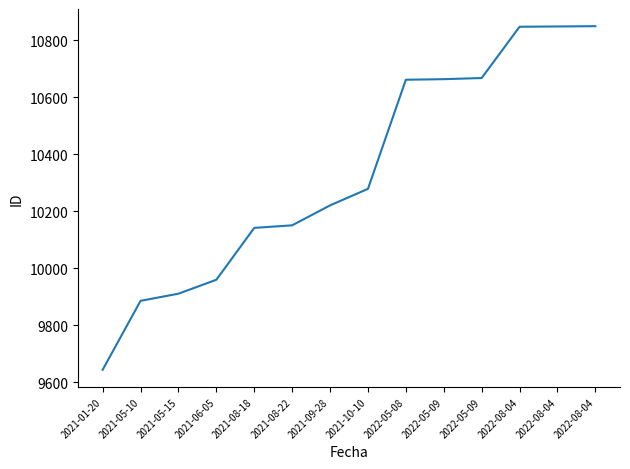

Does the chart display data point markers on the line(s)?

No